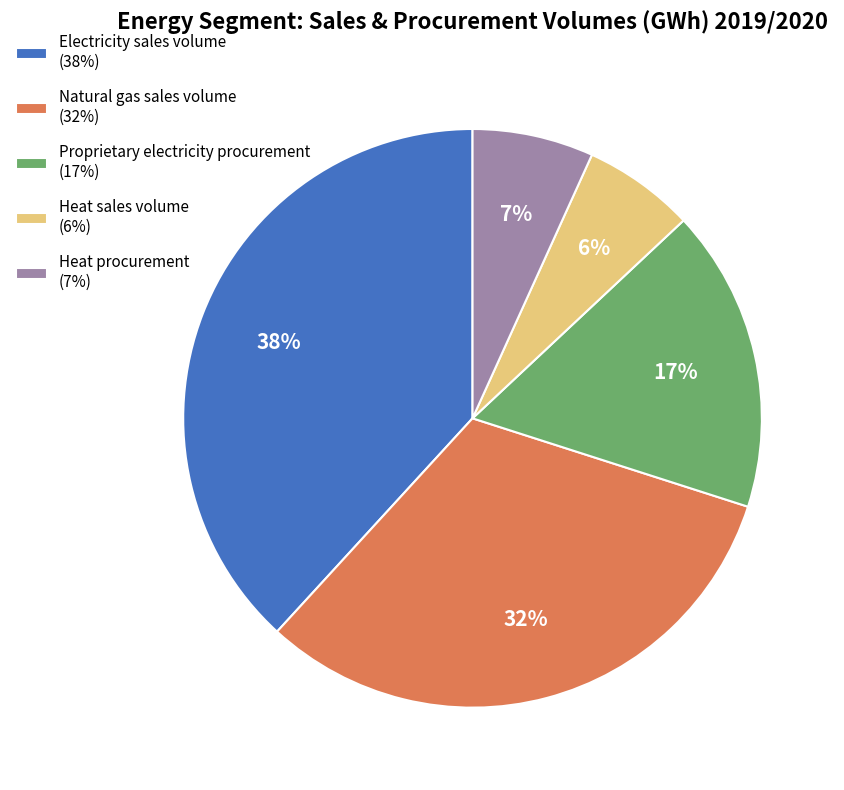

Does Electricity sales volume account for over 50% of the chart?

No